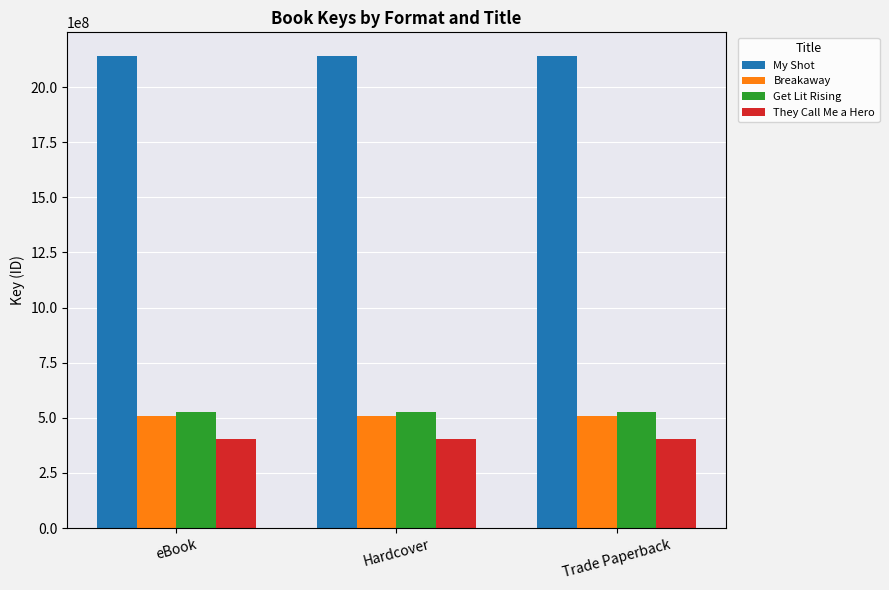

What is the label of the 1st bar from the left?

eBook